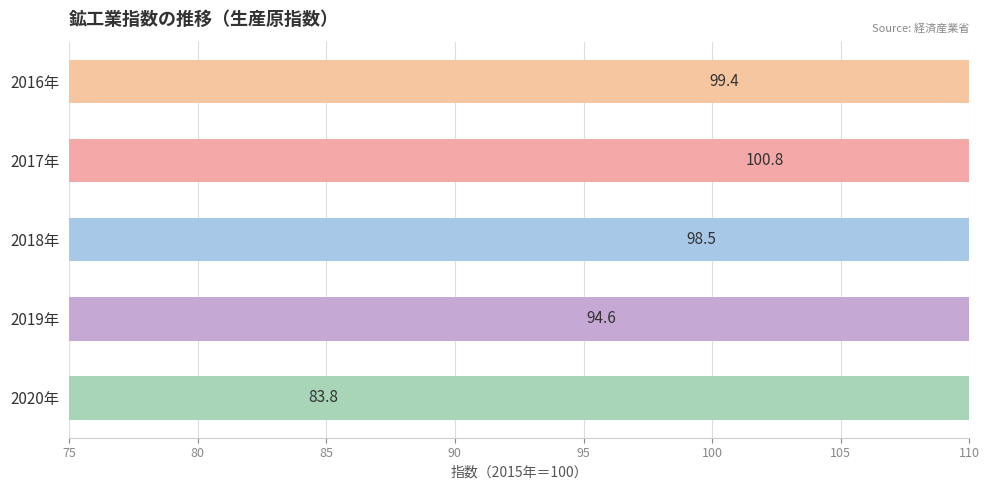

Reading left to right, list all the values displayed in this chart.

99.4	100.8	98.5	94.6	83.8